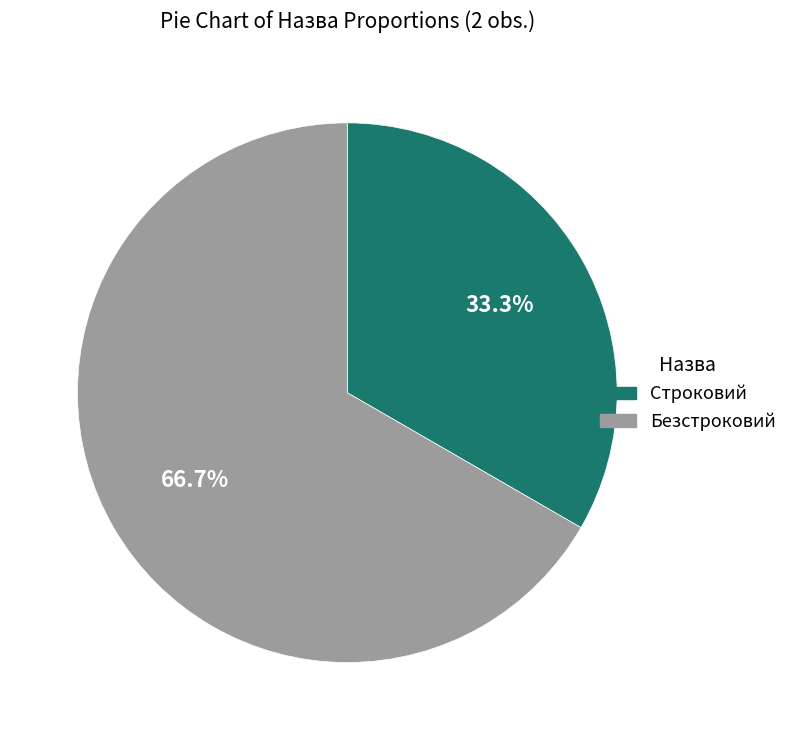

Approximately how many times larger is the value at Строковий compared to Безстроковий?

0.5